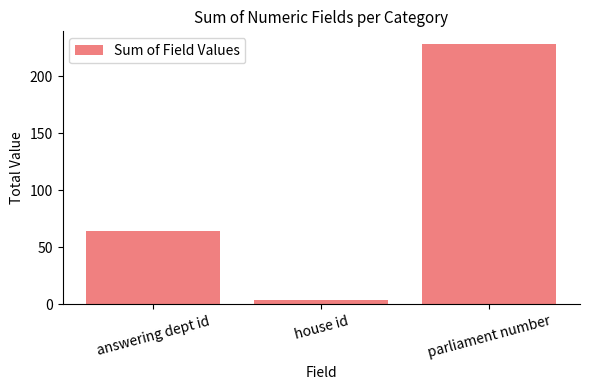

What is the value of the 1st bar from the left?

64